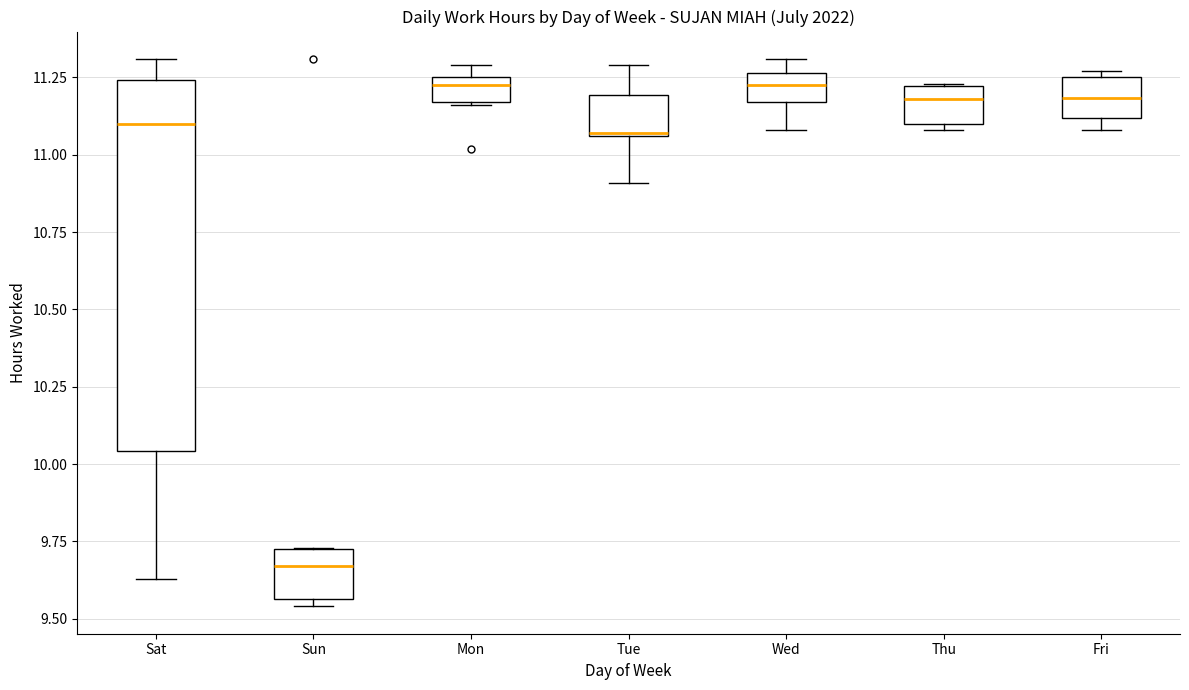

Which box's median line is the lowest?

Sun